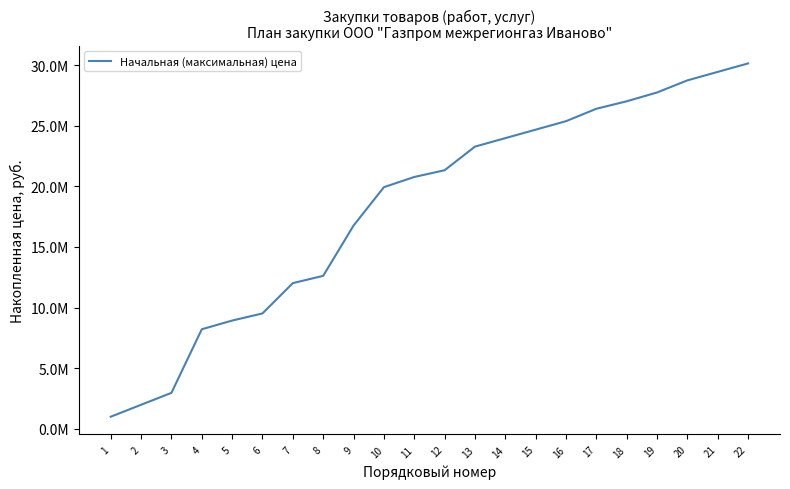

Rank the categories by value from highest to lowest.

22, 21, 20, 19, 18, 17, 16, 15, 14, 13, 12, 11, 10, 9, 8, 7, 6, 5, 4, 3, 2, 1